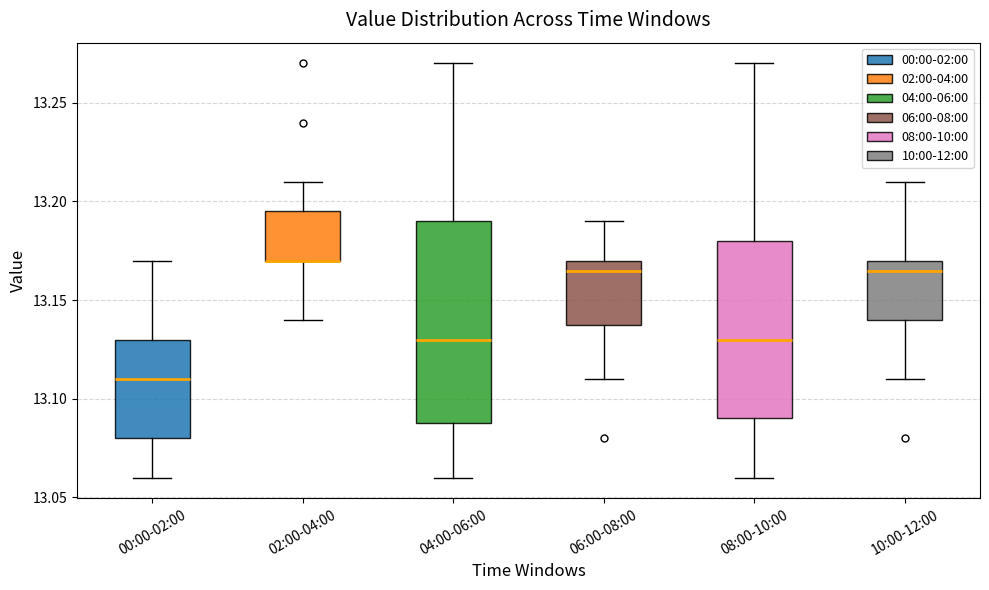

Reading left to right, read every box against the y-axis: the position of its median line, the range the box covers, and the ends of its whiskers. The values are not printed on the chart, so give them approximately, as read against the axis.

00:00-02:00: median 13.110, box 13.080 to 13.130, whiskers 13.060 to 13.170
02:00-04:00: median 13.170 (drawn on the box's lower edge), box 13.170 to 13.195, whiskers 13.140 to 13.210
04:00-06:00: median 13.130, box 13.090 to 13.190, whiskers 13.060 to 13.270
06:00-08:00: median 13.165, box 13.140 to 13.170, whiskers 13.110 to 13.190
08:00-10:00: median 13.130, box 13.090 to 13.180, whiskers 13.060 to 13.270
10:00-12:00: median 13.165, box 13.140 to 13.170, whiskers 13.110 to 13.210